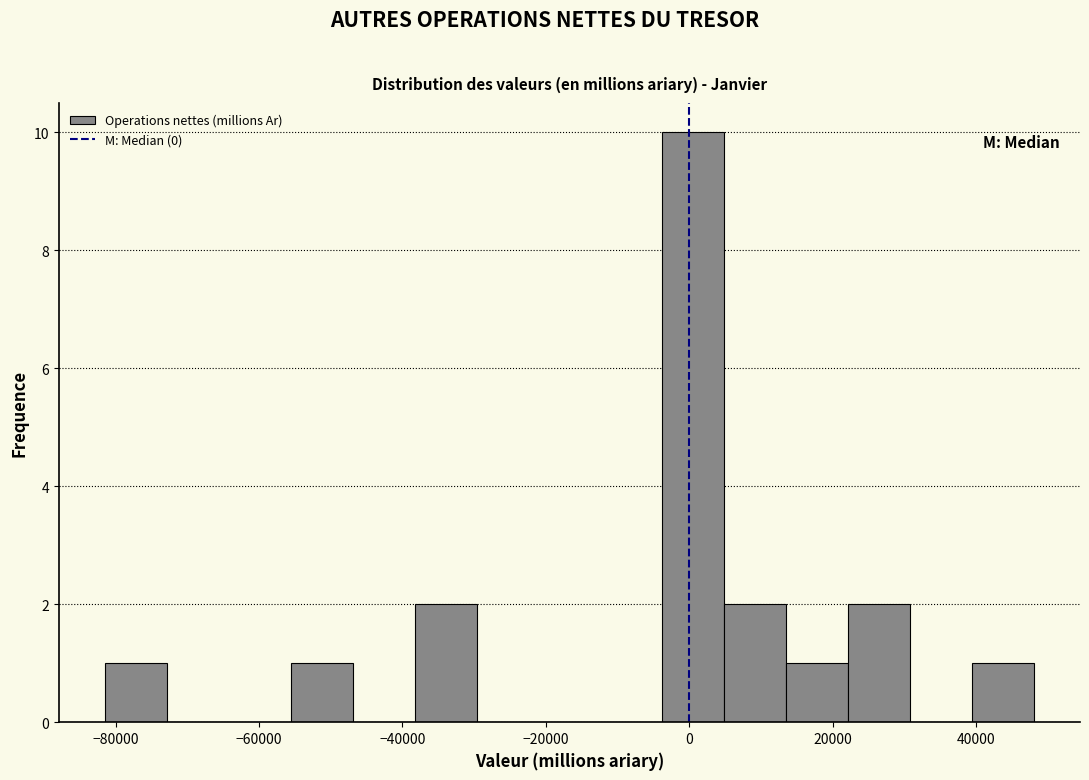

Reading left to right, transcribe this chart: for each bar, give the range it covers on the x-axis and its height. Neither the bar edges nor the heights are printed on the chart, so give them approximately, as read against the axes.

-82000 to -72000: 1
-72000 to -64000: 0
-64000 to -56000: 0
-56000 to -46000: 1
-46000 to -38000: 0
-38000 to -30000: 2
-30000 to -22000: 0
-22000 to -12000: 0
-12000 to -4000: 0
-4000 to 4000: 10
4000 to 14000: 2
14000 to 22000: 1
22000 to 30000: 2
30000 to 40000: 0
40000 to 48000: 1